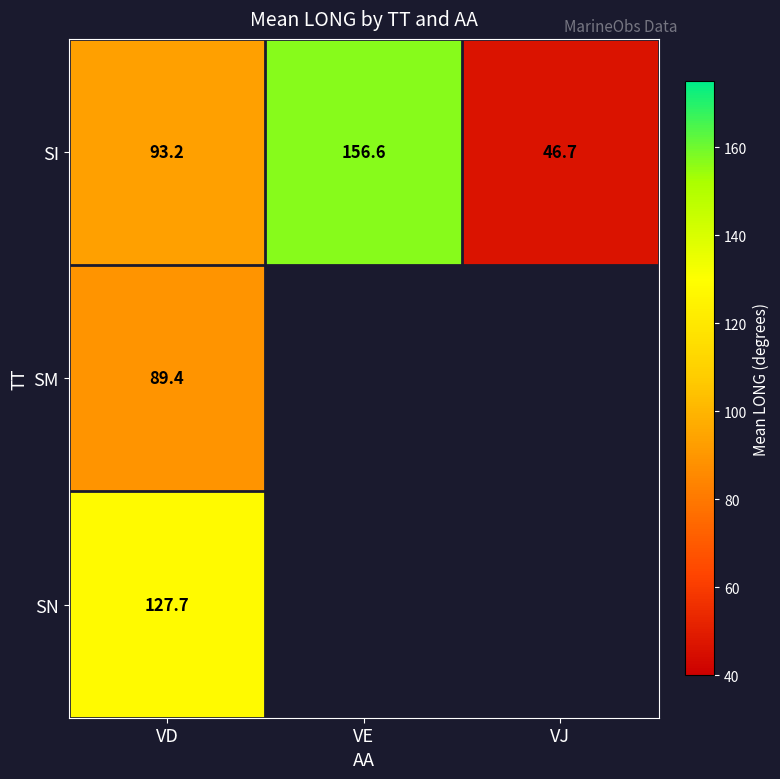

How many values in the SI series are below 93?

1